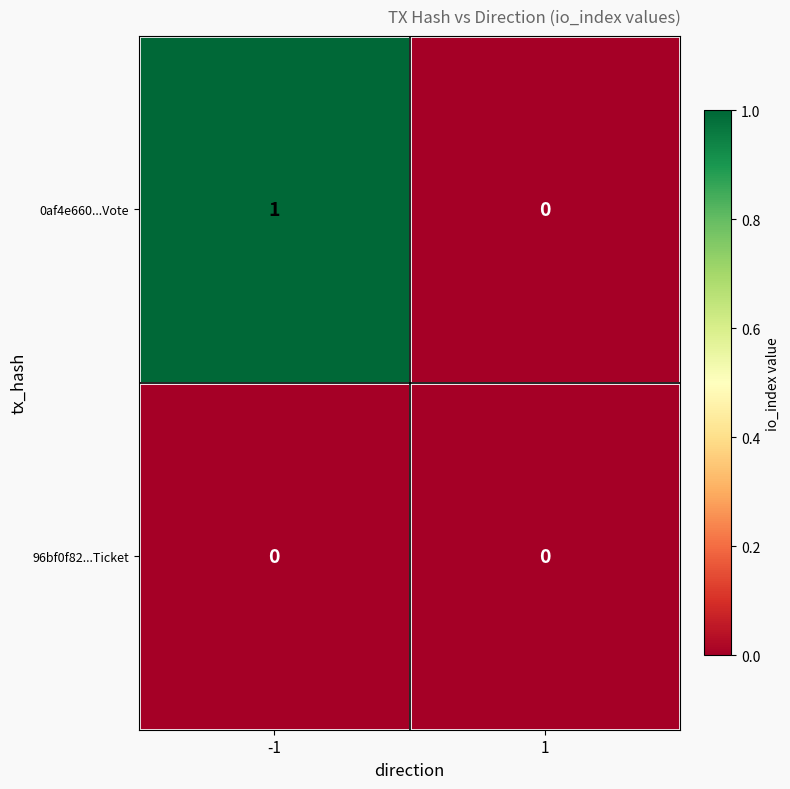

Reading left to right, list all the values displayed in this chart.

0af4e660...Vote: -1=1	1=0
96bf0f82...Ticket: -1=0	1=0